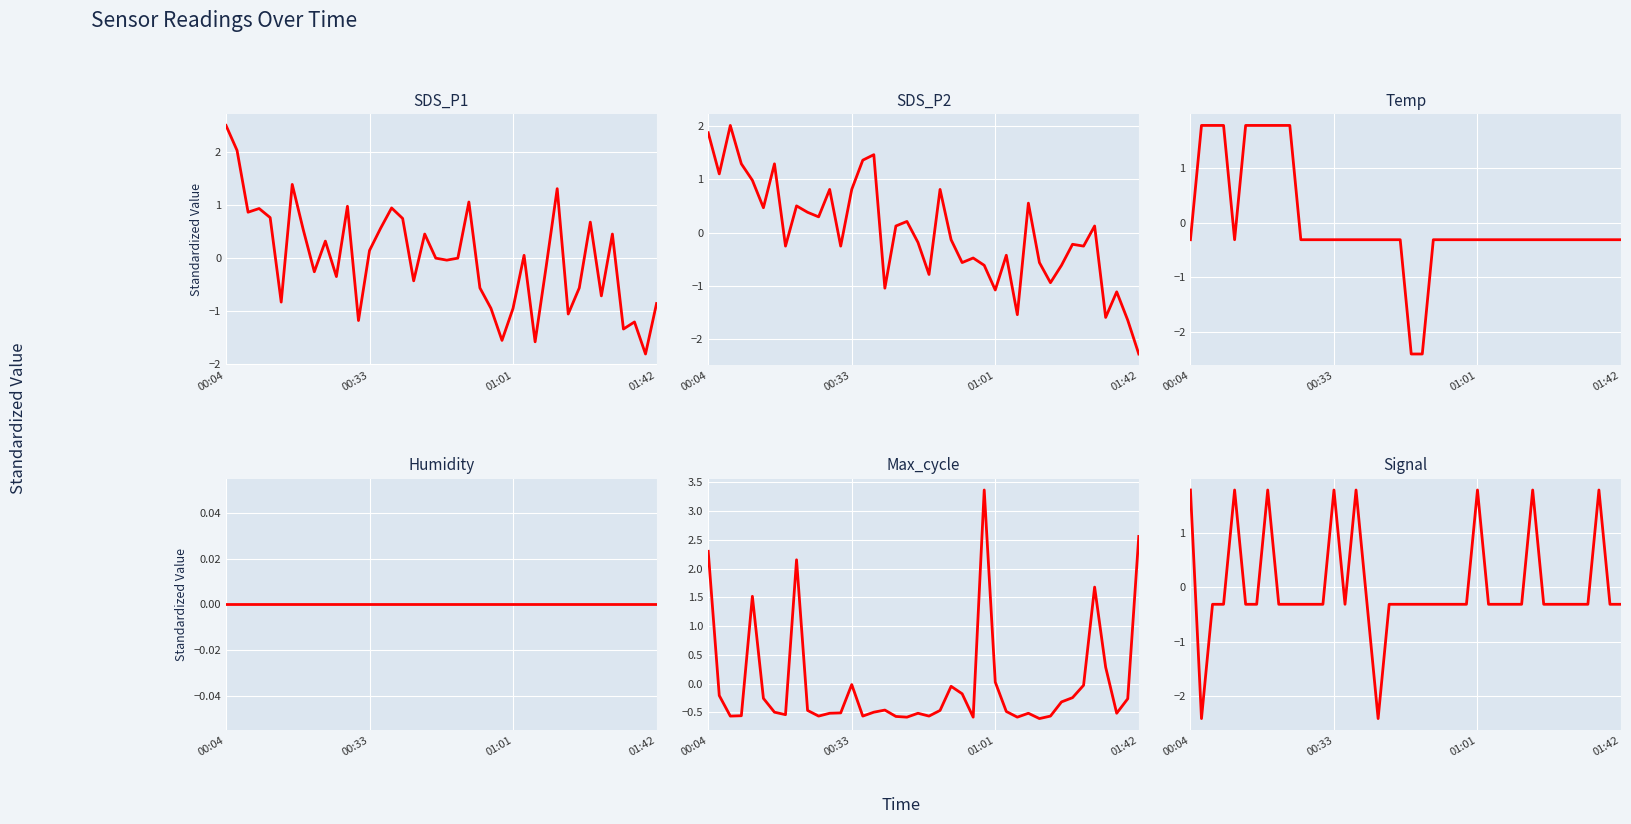

Rank the series at 24 from lowest to highest value.

SDS_P1, Max_cycle, SDS_P2, Signal, Temp, Humidity